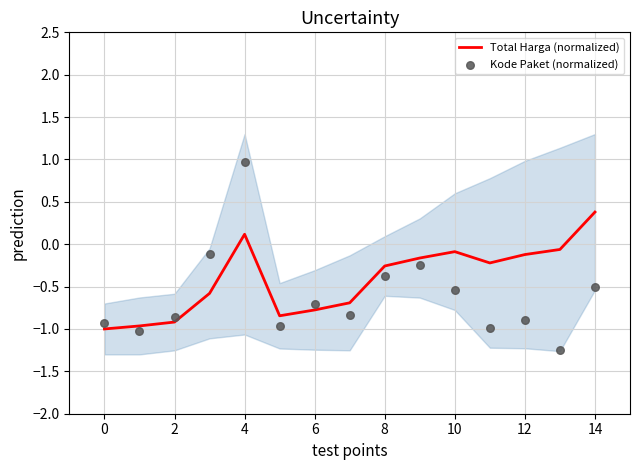

Which series contains the highest Y value?

Kode Paket (normalized)